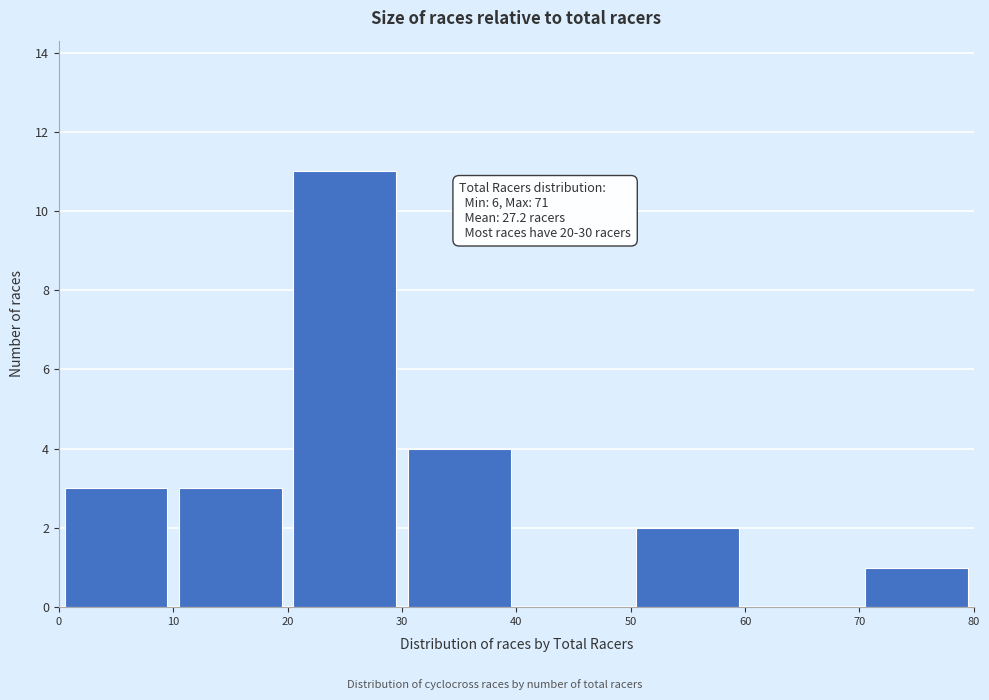

Over which range of the x-axis is the bar tallest?

20 to 30